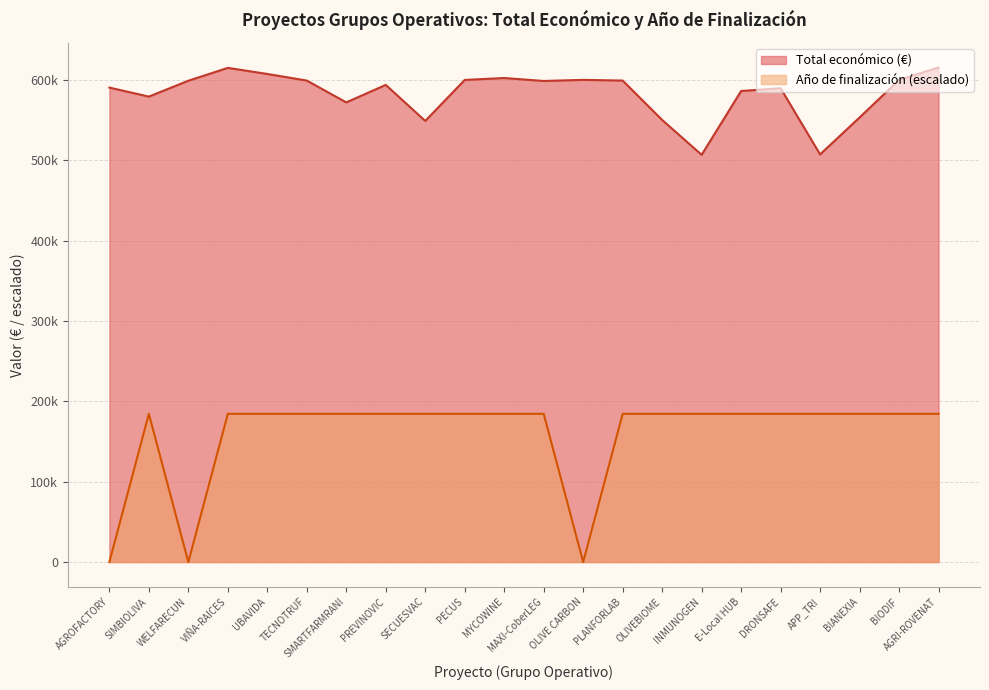

How many interior local valleys does the Año de finalización series have?

2